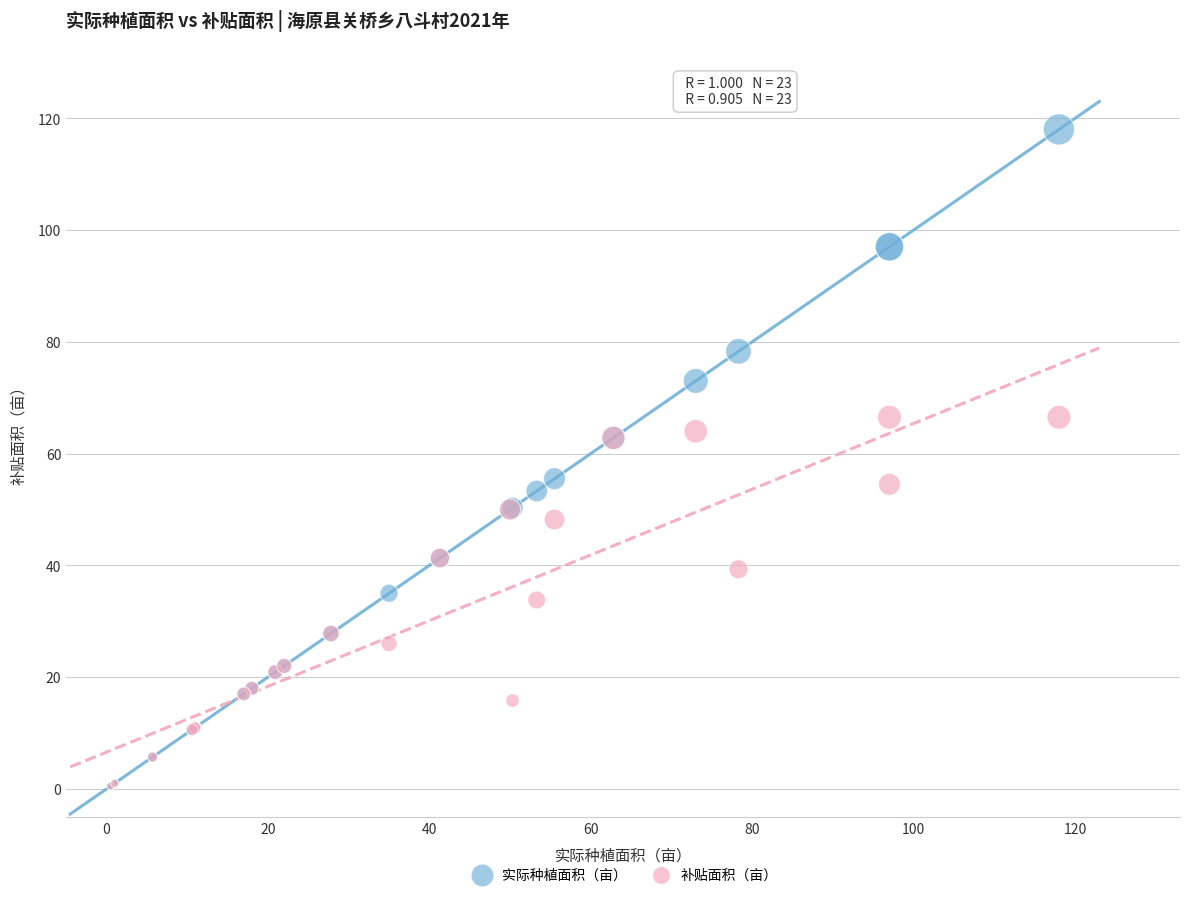

Which series has the widest spread of Y values?

实际种植面积（亩）